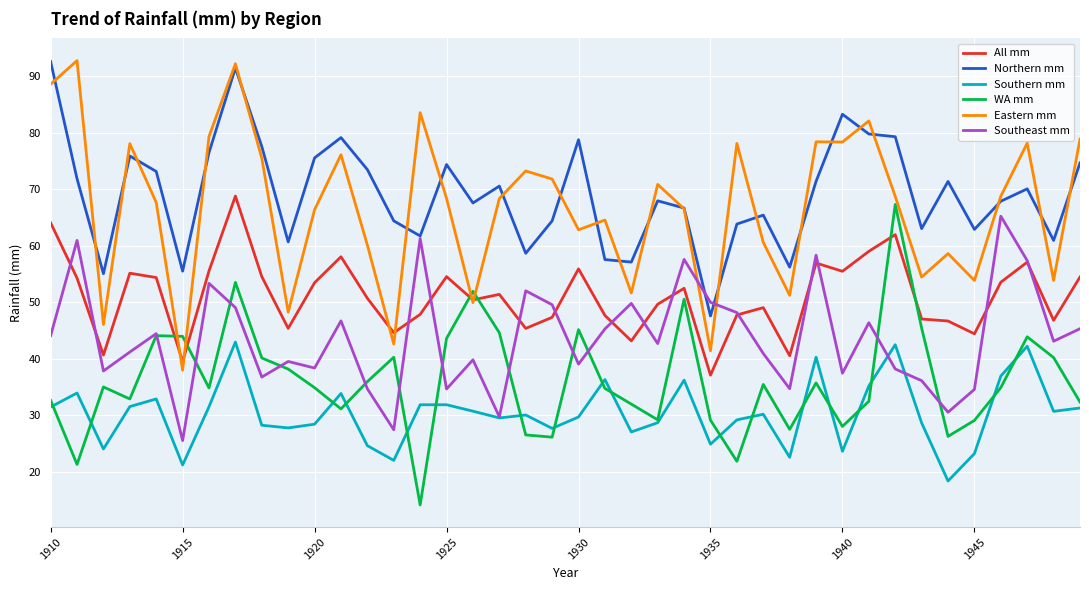

What is the maximum value for WA mm?

67.3